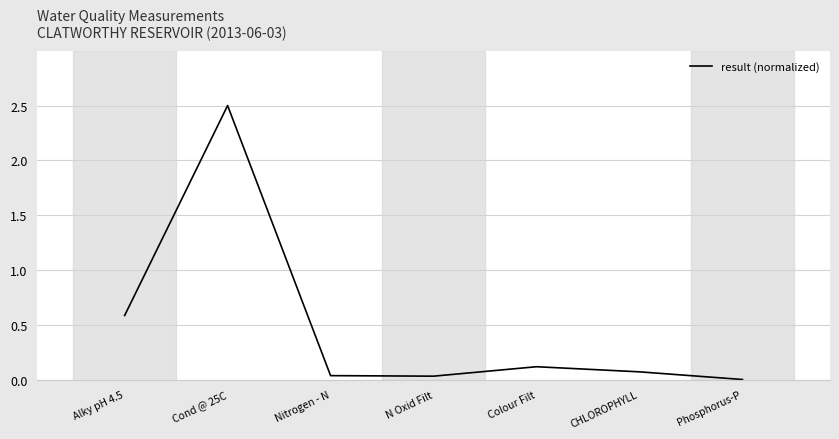

What position from the right is Colour Filt?

3